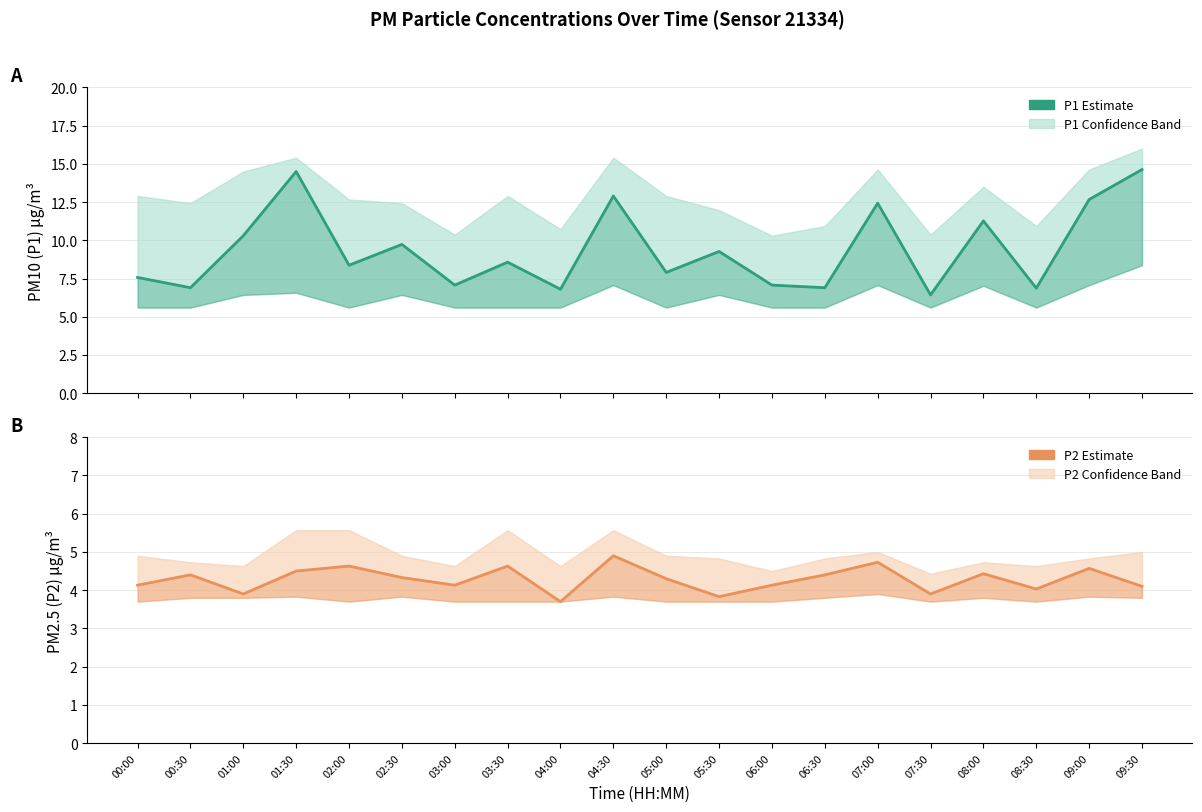

What is the label of the 7th point from the right?

06:30